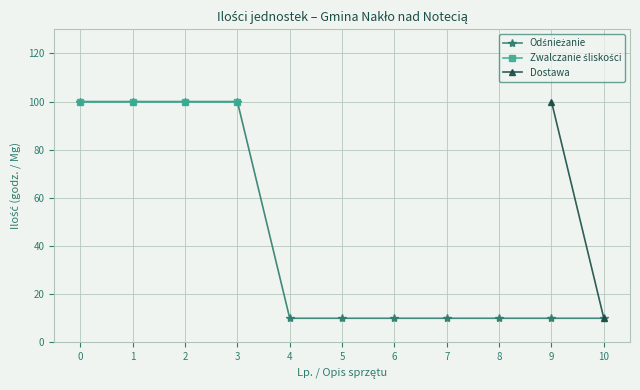

True or false: Zwalczanie śliskości and Odśnieżanie cross at least once.

False